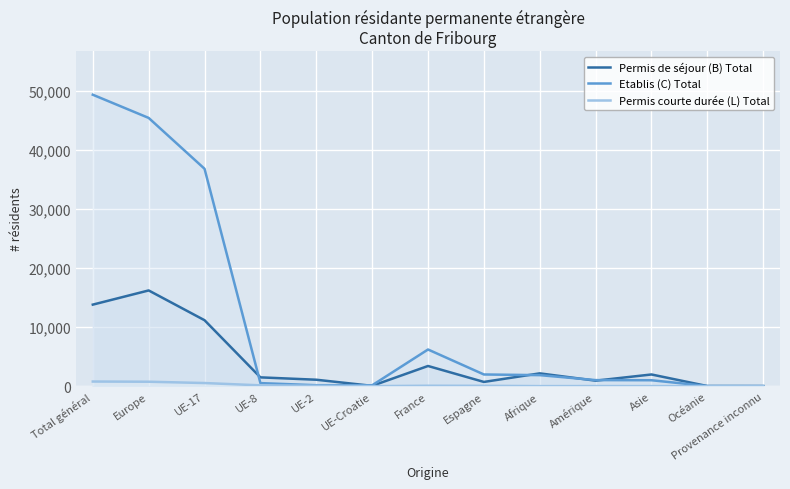

What position from the left is UE-17?

3